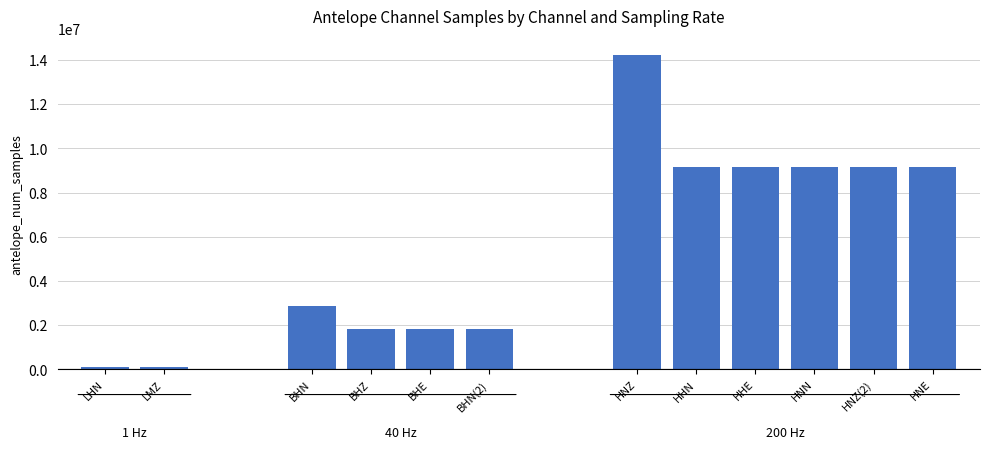

What is the label of the 2nd bar from the left?

LMZ